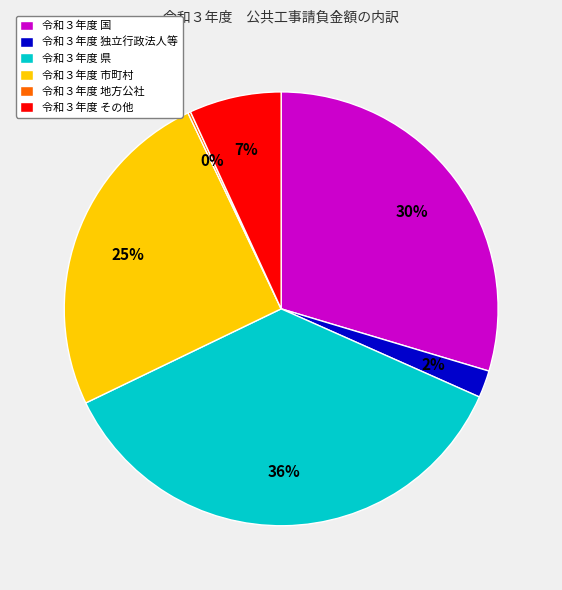

To the nearest percent, what percentage of the pie is 令和３年度 国?

30%